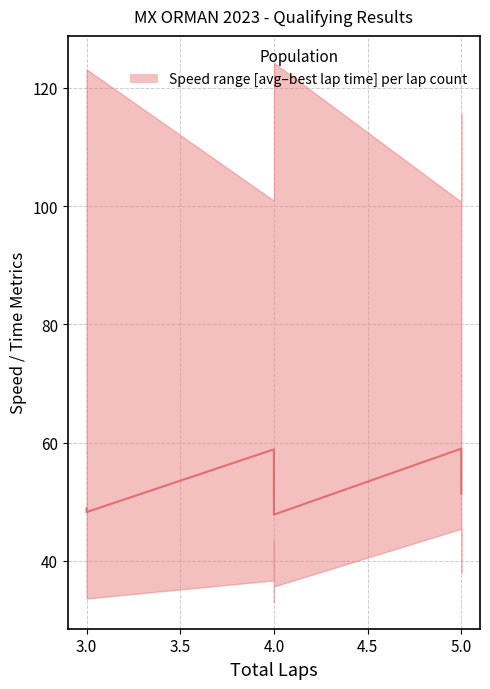

What is the sum of the values at 5.0 and 3.5?

106.7